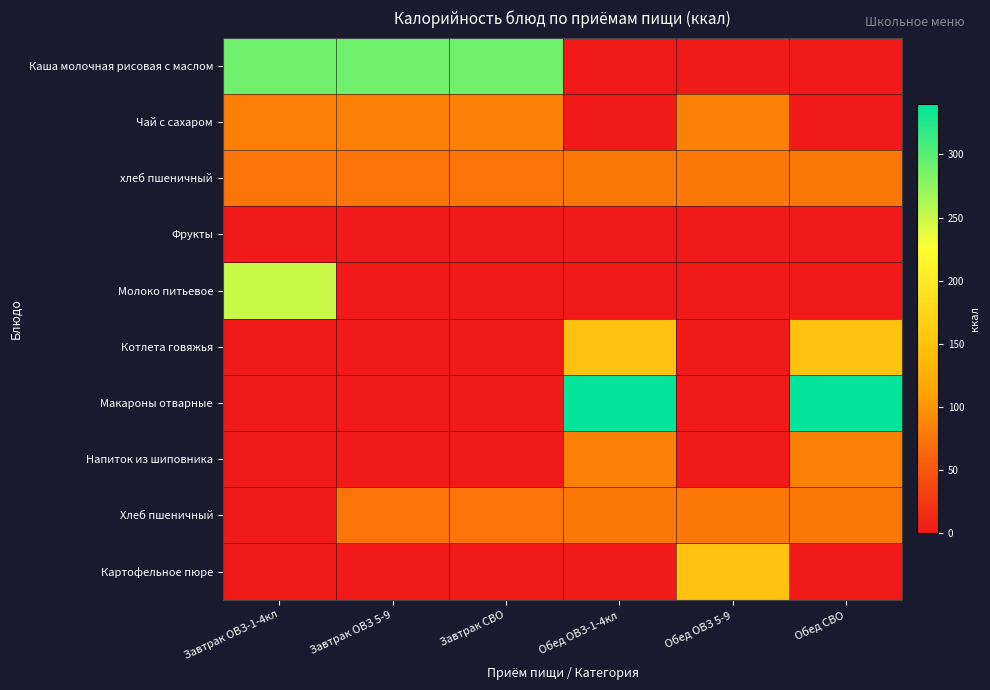

At which category is the sum across all series the highest?

Обед ОВЗ-1-4кл